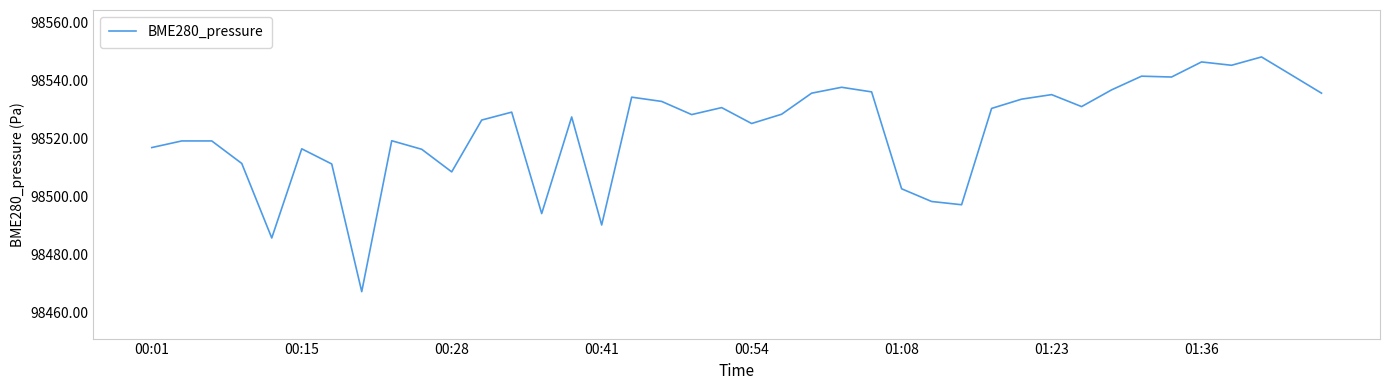

What is the smallest value displayed?

98467.2